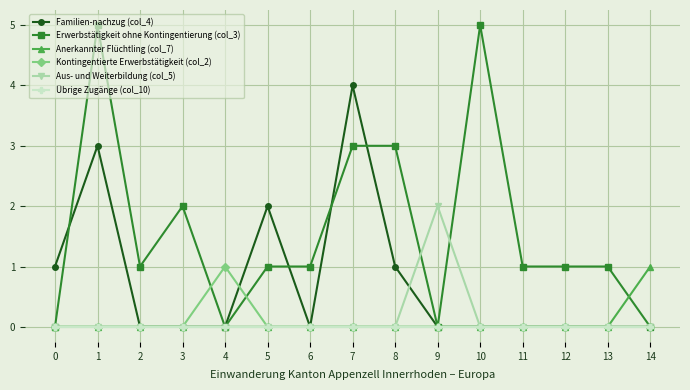

Is it true that Aus- und Weiterbildung (col_5) equals 0 at 0?

True